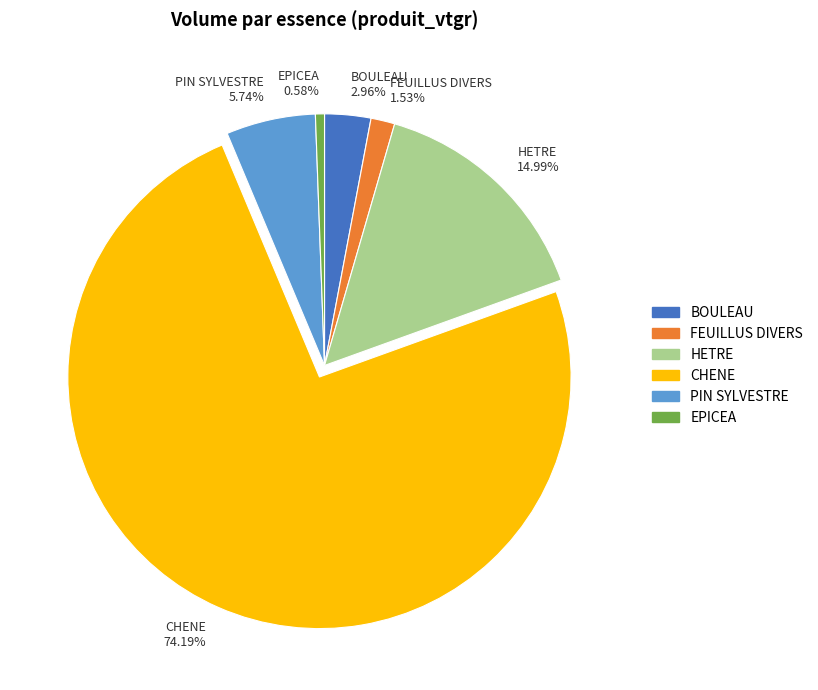

Rank the categories by value from lowest to highest.

EPICEA 0.58%, FEUILLUS DIVERS 1.53%, BOULEAU 2.96%, PIN SYLVESTRE 5.74%, HETRE 14.99%, CHENE 74.19%